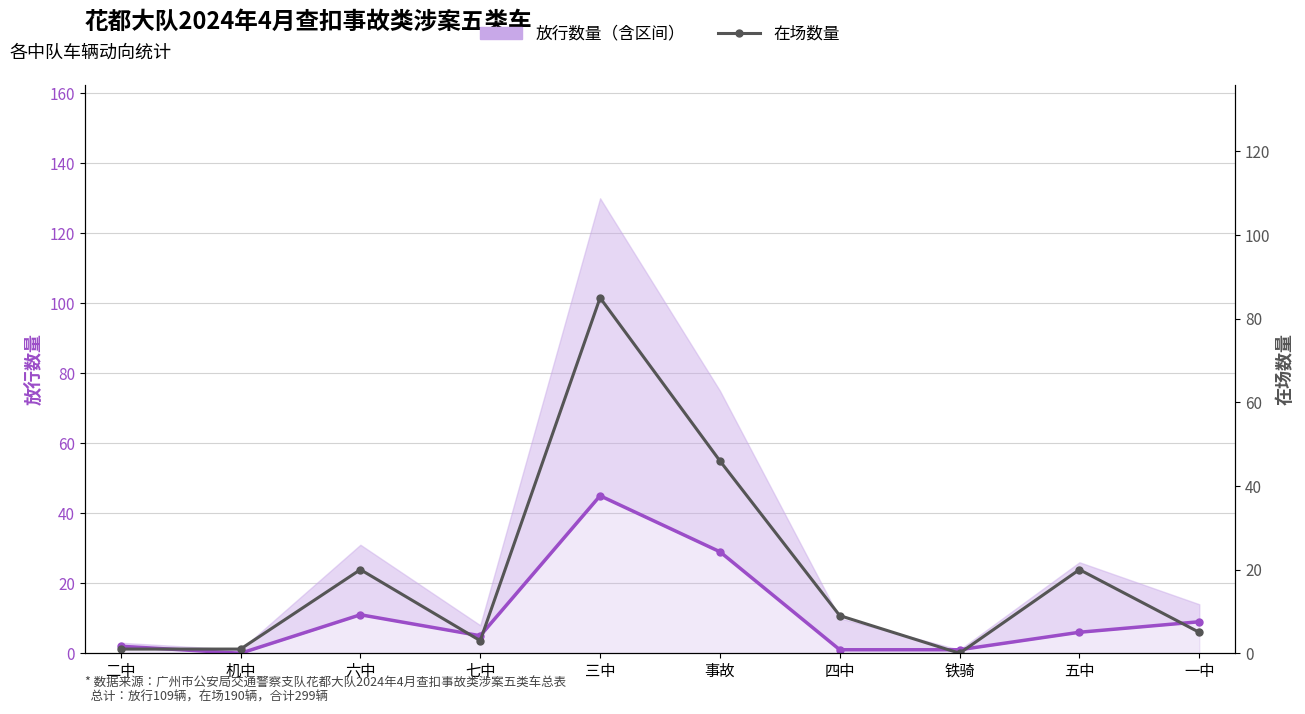

What is the label of the 8th point from the left?

铁骑